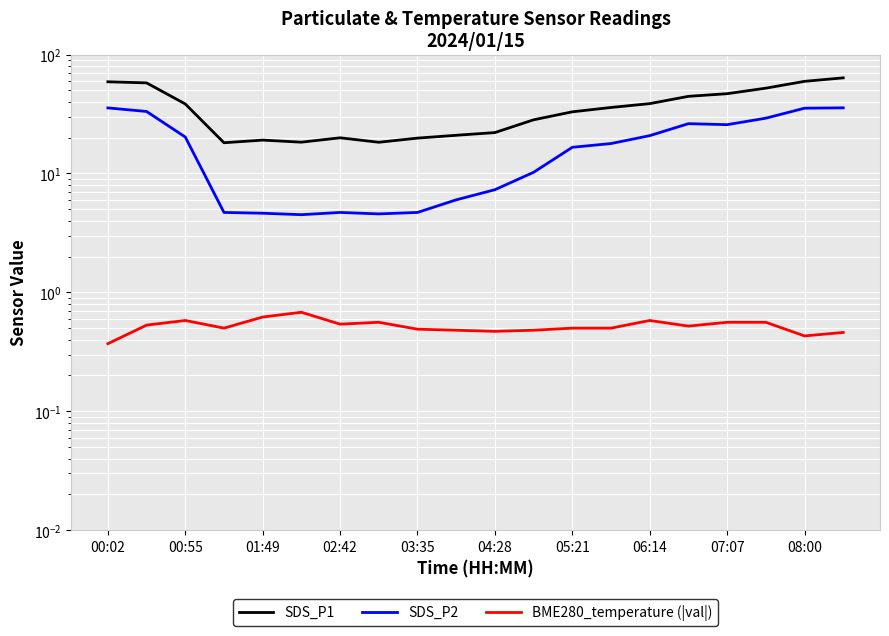

What is the sum of all SDS_P2 values?

347.8